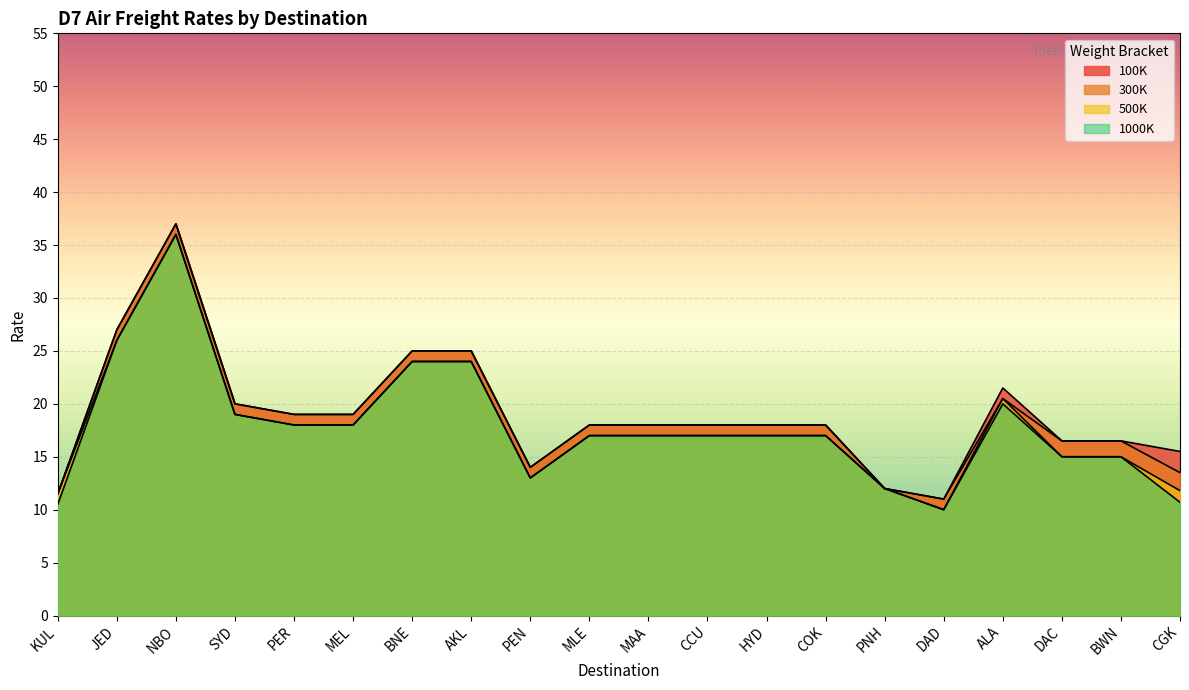

What is the sum of the 100K values at JED and ALA?

48.5